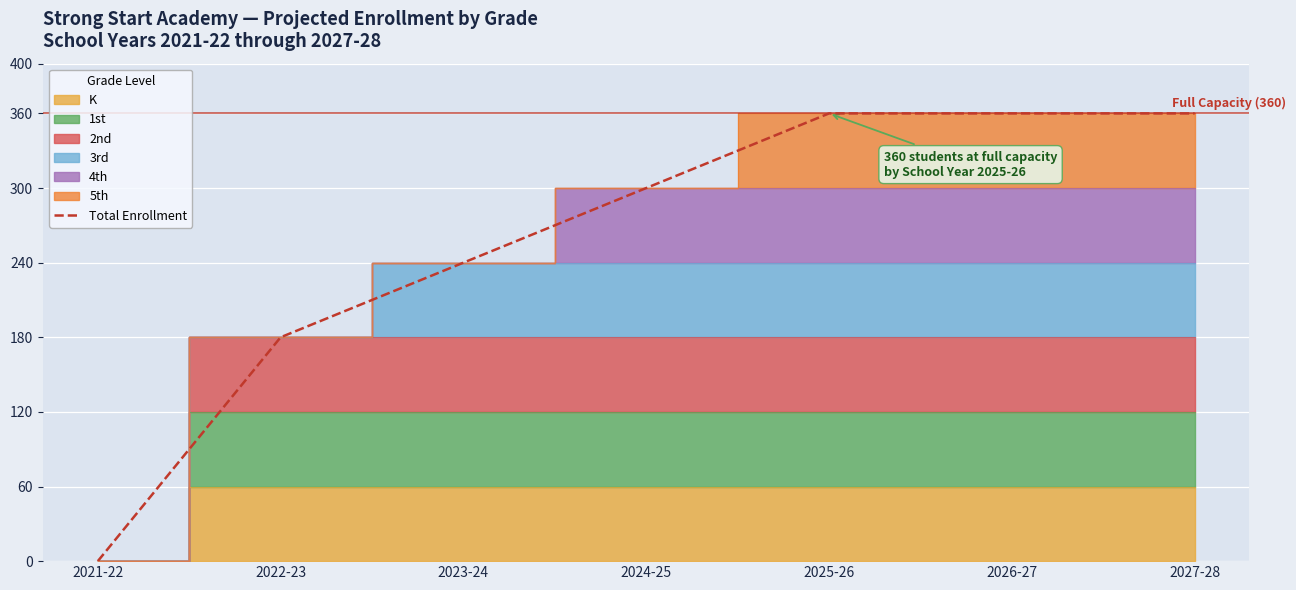

Reading right to left, extract all data points from this chart.

360	360	360	300	240	180	0